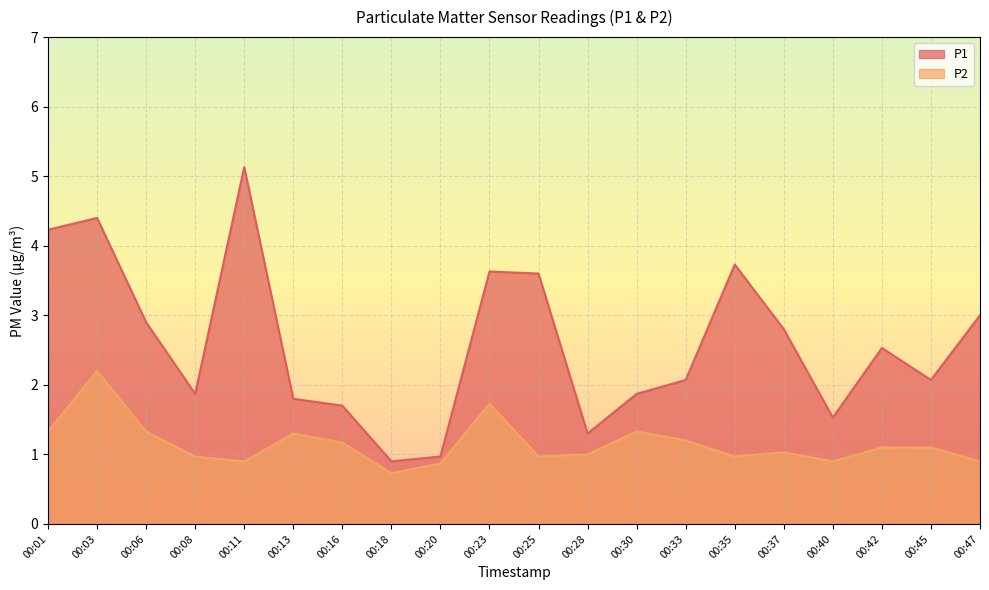

List the series in order of their peak value, lowest first.

P2, P1